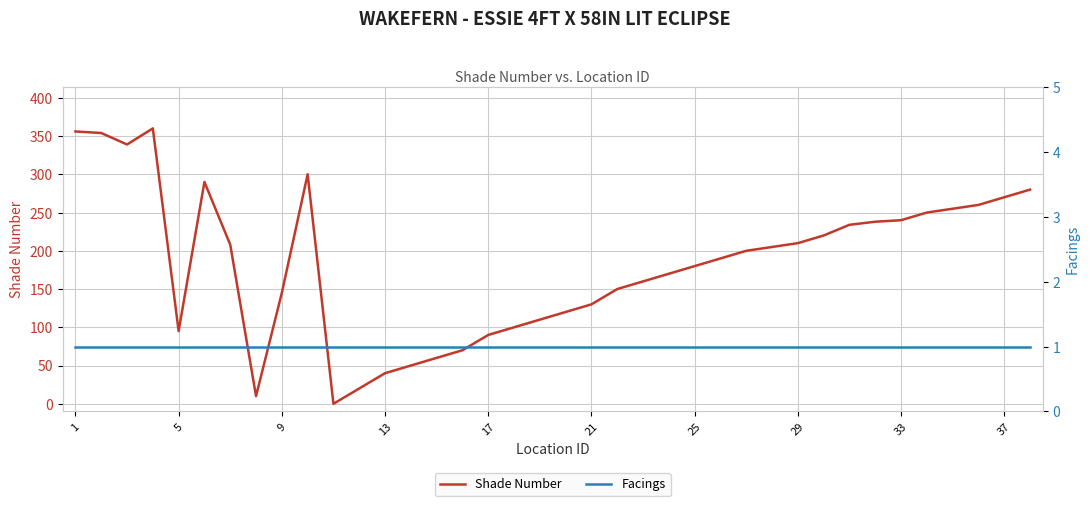

The value of Shade Number at 5 is 64. True or false?

False